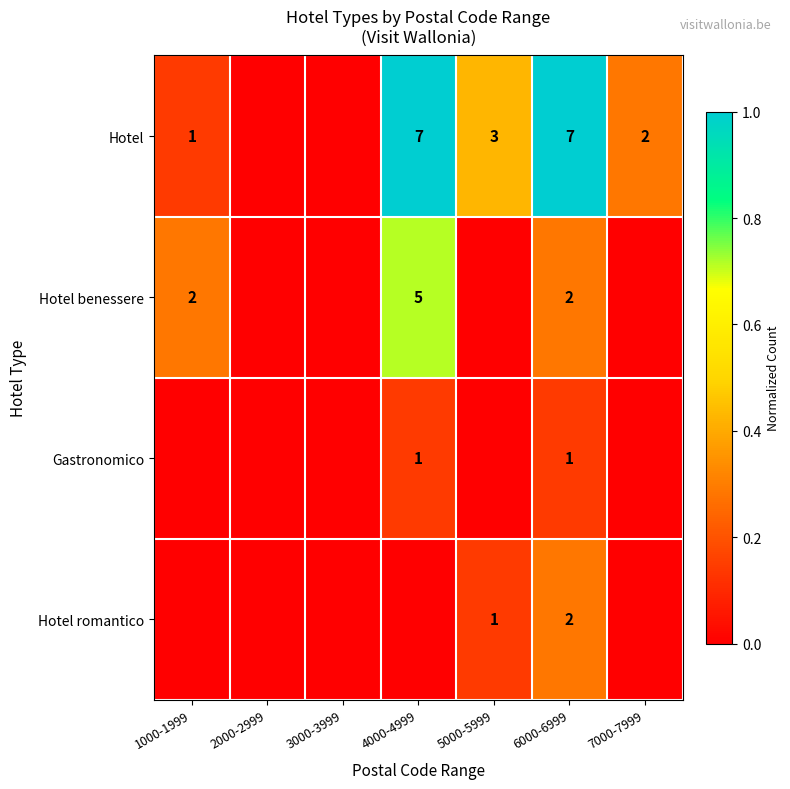

Is it true that Gastronomico equals 2 at 4000-4999?

False